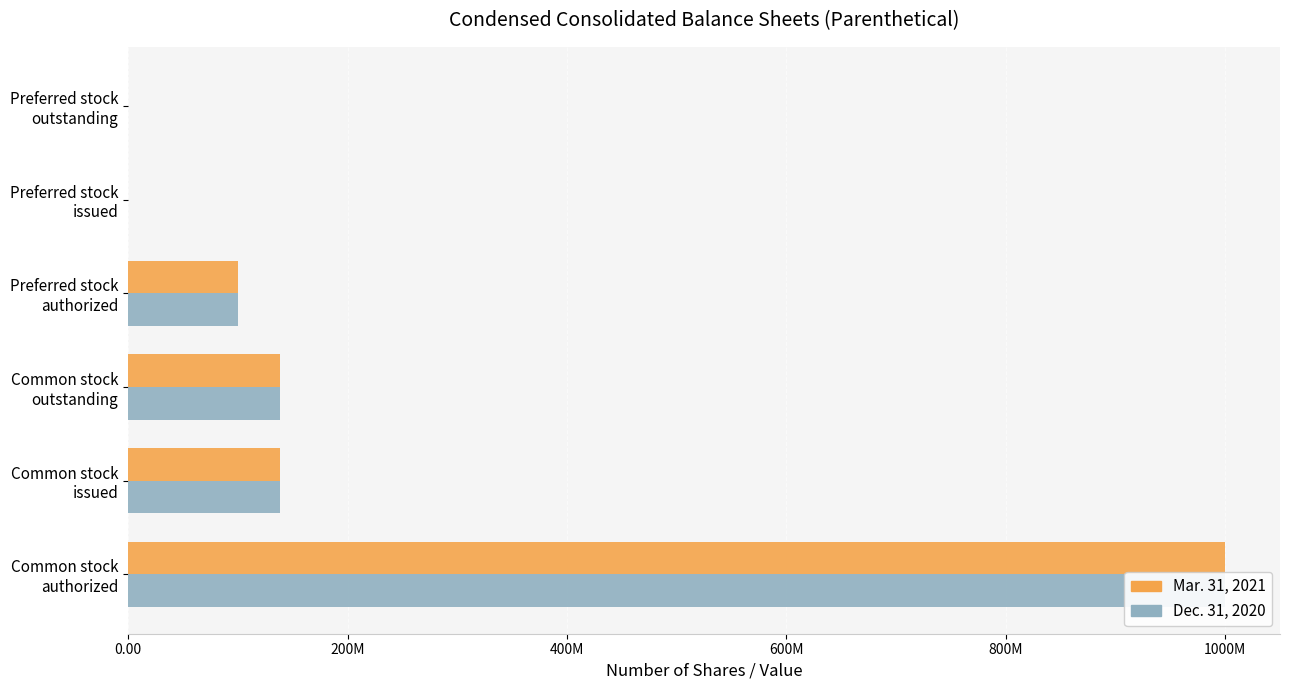

What is the difference between the second highest and second lowest values in the Dec. 31, 2020 series?

138387889